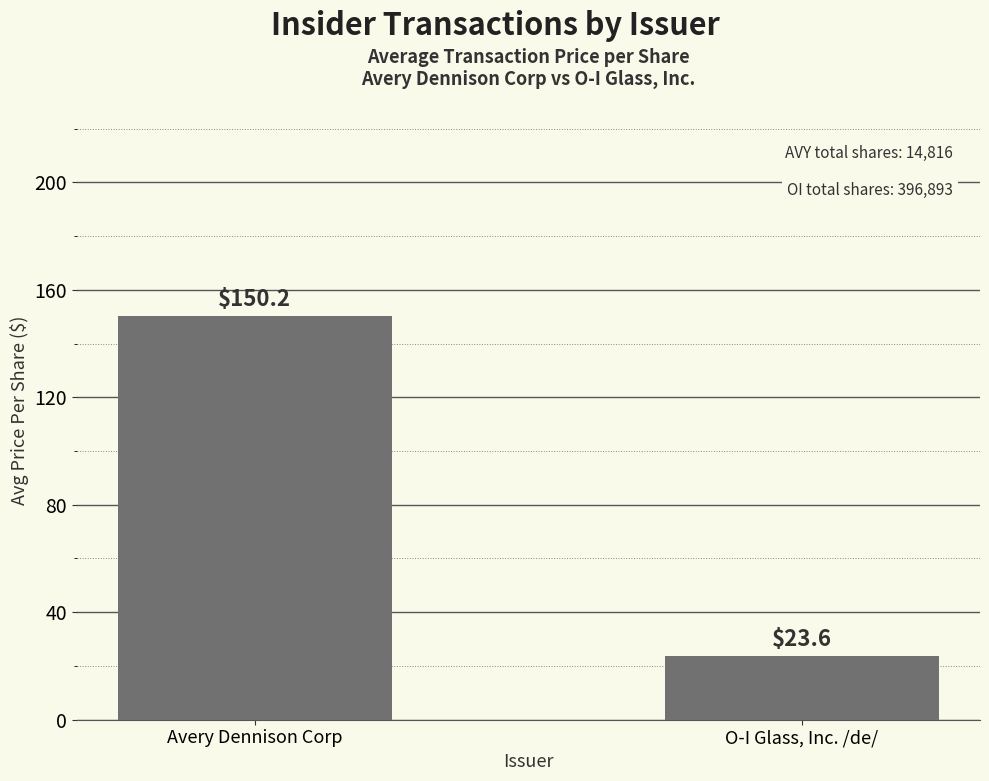

Reading right to left, what are all the values shown in this chart?

23.6	150.2